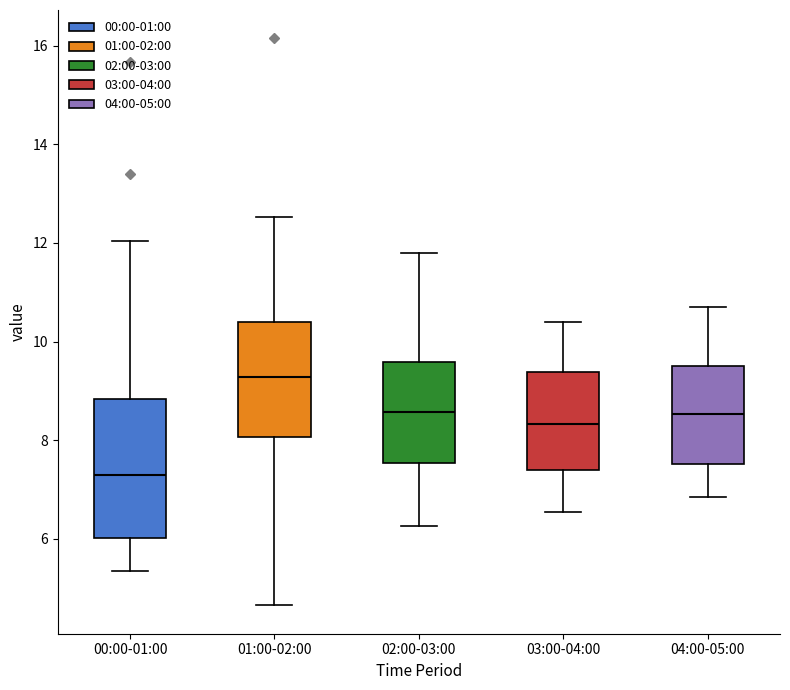

Comparing the boxes themselves (not the whiskers), which one is the tallest?

00:00-01:00